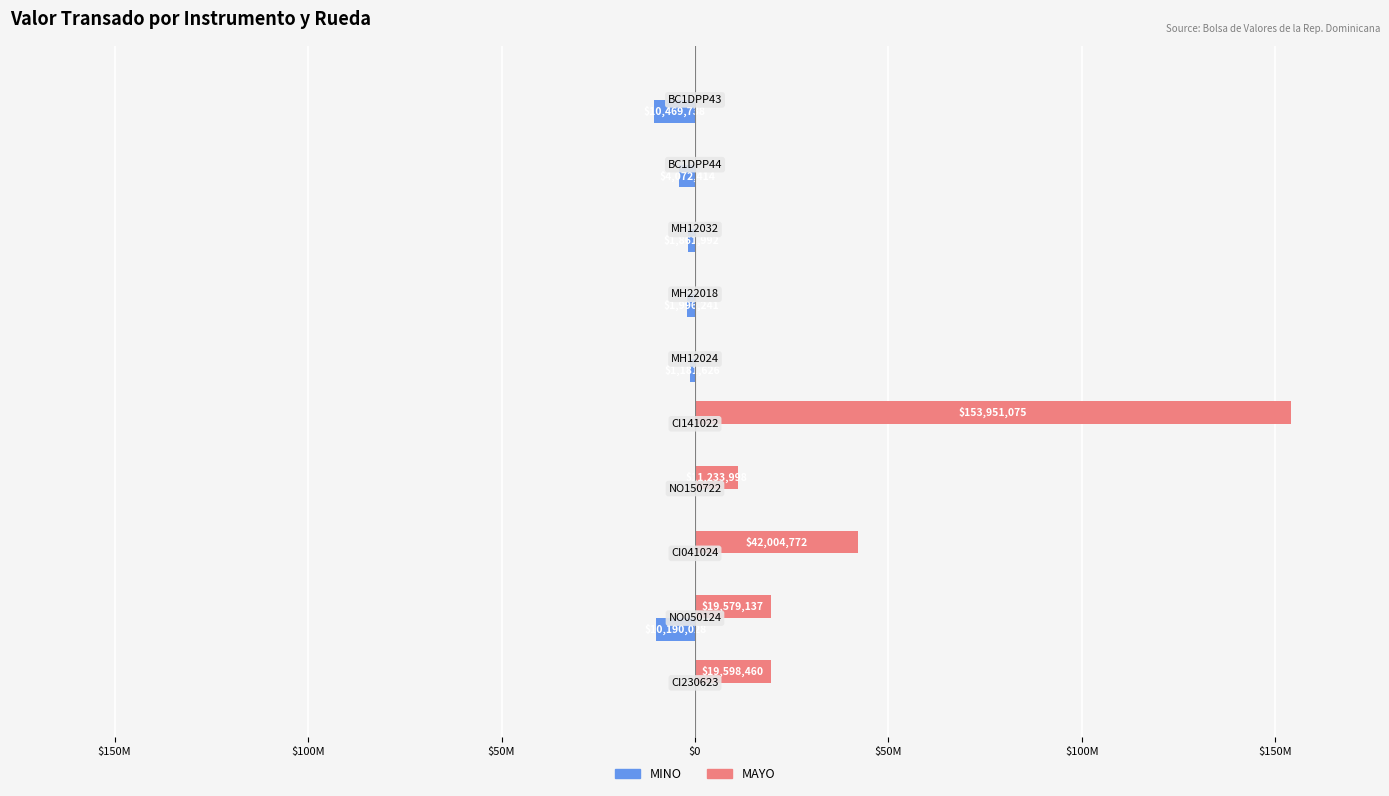

Reading right to left, what are all the values shown in this chart?

MINO: -10469738.0	-4072413.8	-1861992.0	-1996240.8	-1181625.7	0.0	0.0	0.0	-10190028.5	0.0
MAYO: 0.0	0.0	0.0	0.0	0.0	153951074.6	11233998.1	42004771.6	19579137.2	19598459.9